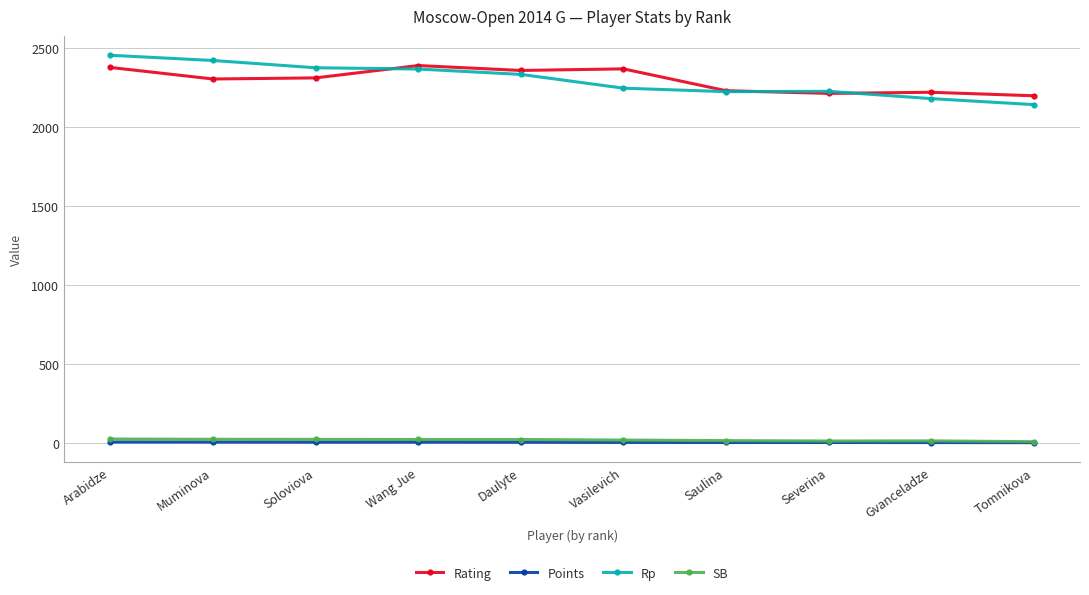

The Rp series shows 2243.0 at Vasilevich. True or false?

True